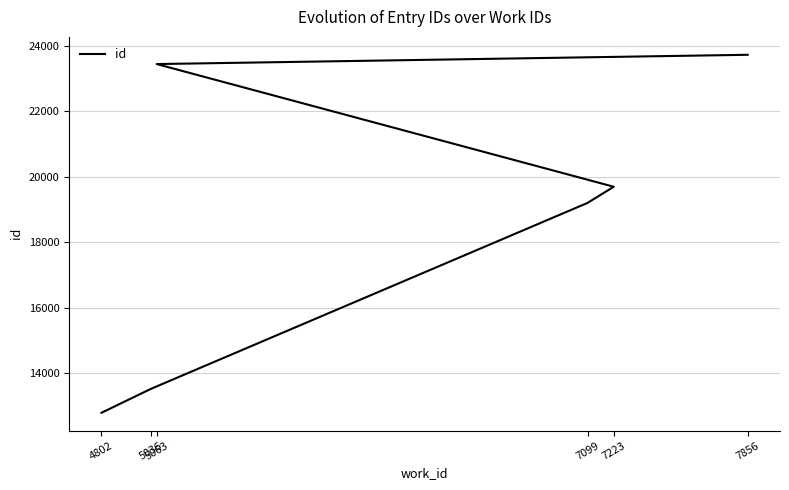

List the labels in order of value, smallest first.

4802, 5036, 7099, 7223, 5063, 7856